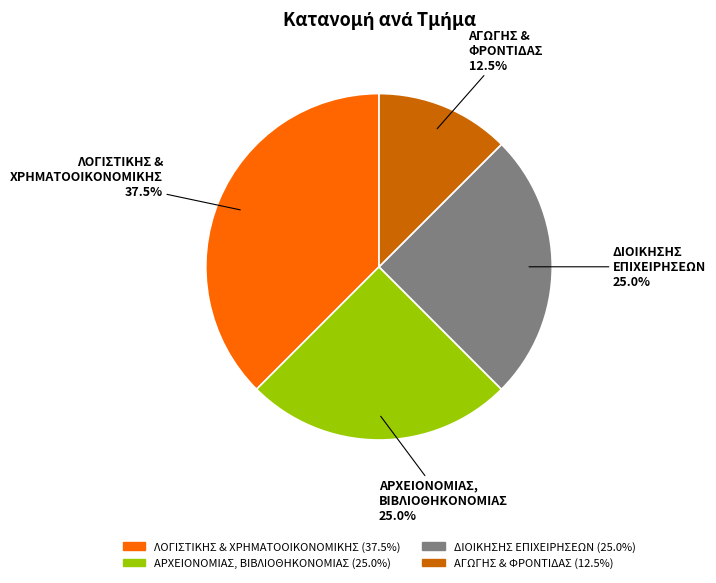

Count the number of slices in the pie.

4